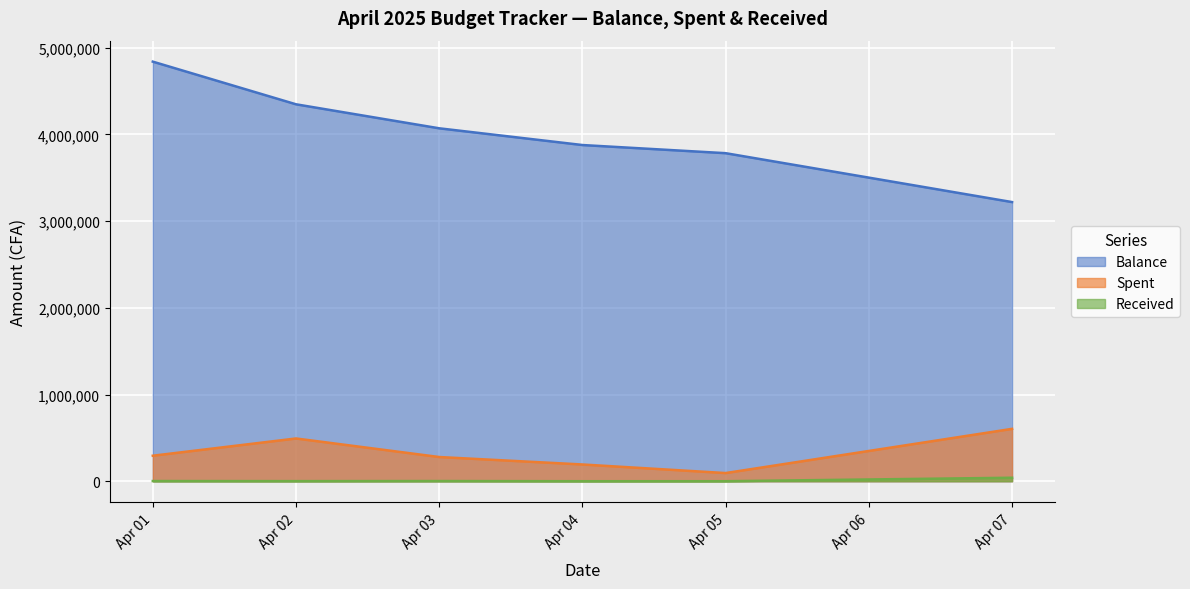

Which label corresponds to the largest value in the chart?

Apr 01